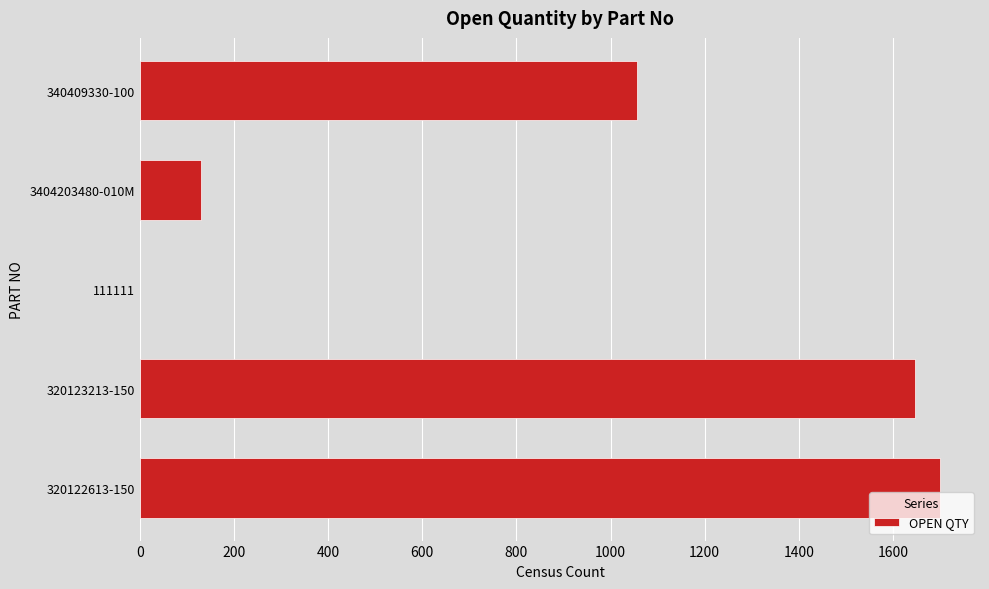

What is the sum of all values?

4535